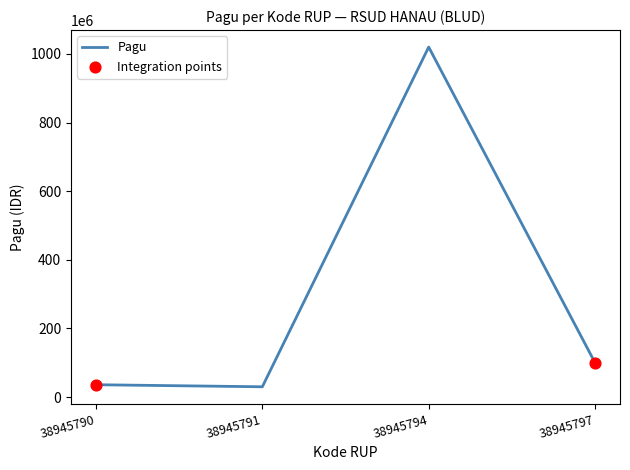

What is the change in value from 38945794 to 38945797?

-920000000